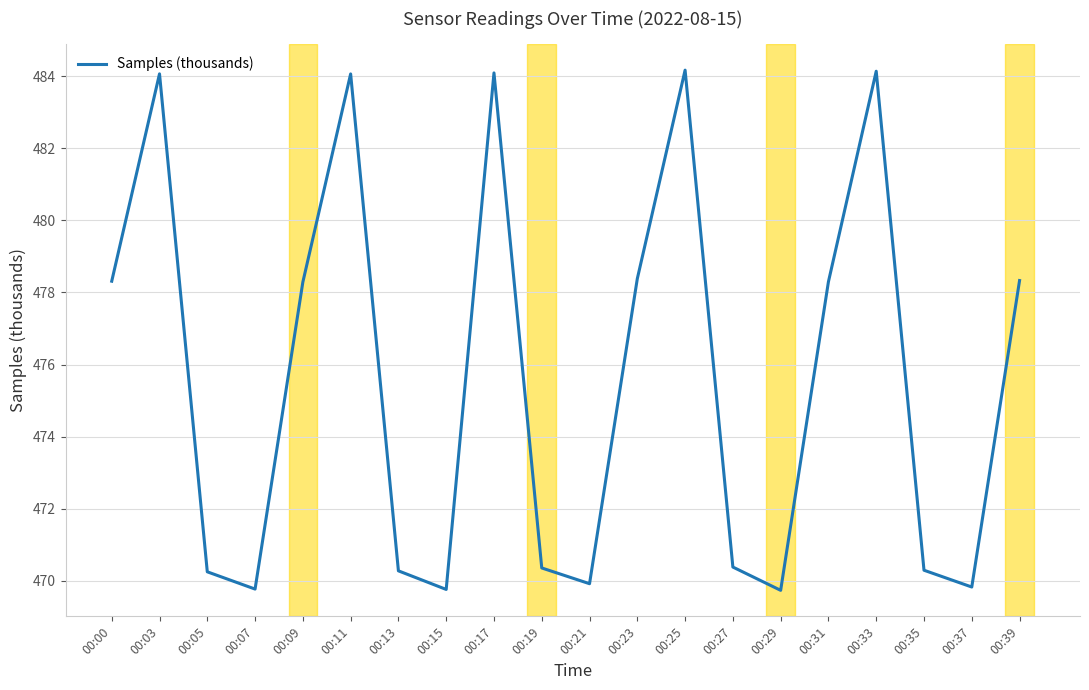

Where does the data first go above 478?

00:00